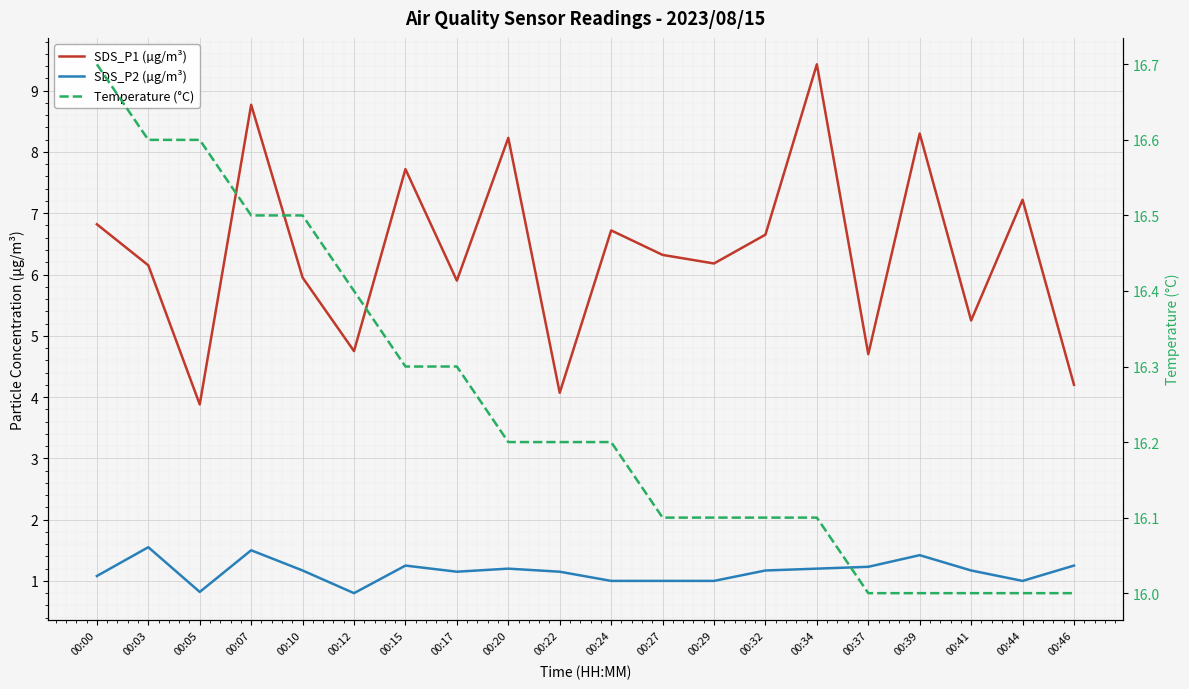

Reading left to right, what are all the values shown in this chart?

SDS_P1 (µg/m³): 00:00=6.8	00:03=6.2	00:05=3.9	00:07=8.8	00:10=6.0	00:12=4.8	00:15=7.7	00:17=5.9	00:20=8.2	00:22=4.1	00:24=6.7	00:27=6.3	00:29=6.2	00:32=6.7	00:34=9.4	00:37=4.7	00:39=8.3	00:41=5.2	00:44=7.2	00:46=4.2
SDS_P2 (µg/m³): 00:00=1.1	00:03=1.6	00:05=0.8	00:07=1.5	00:10=1.2	00:12=0.8	00:15=1.2	00:17=1.1	00:20=1.2	00:22=1.1	00:24=1.0	00:27=1.0	00:29=1.0	00:32=1.2	00:34=1.2	00:37=1.2	00:39=1.4	00:41=1.2	00:44=1.0	00:46=1.2
Temperature (°C): 00:00=16.7	00:03=16.6	00:05=16.6	00:07=16.5	00:10=16.5	00:12=16.4	00:15=16.3	00:17=16.3	00:20=16.2	00:22=16.2	00:24=16.2	00:27=16.1	00:29=16.1	00:32=16.1	00:34=16.1	00:37=16.0	00:39=16.0	00:41=16.0	00:44=16.0	00:46=16.0